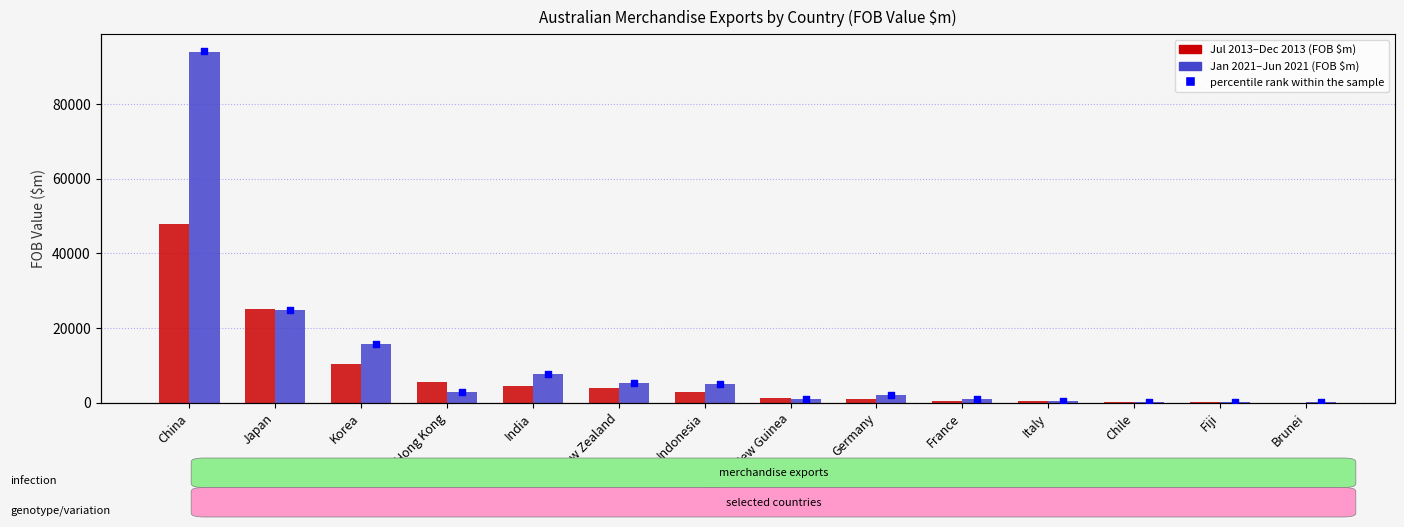

Which series reaches the minimum Y coordinate?

July 2013 to December 2013